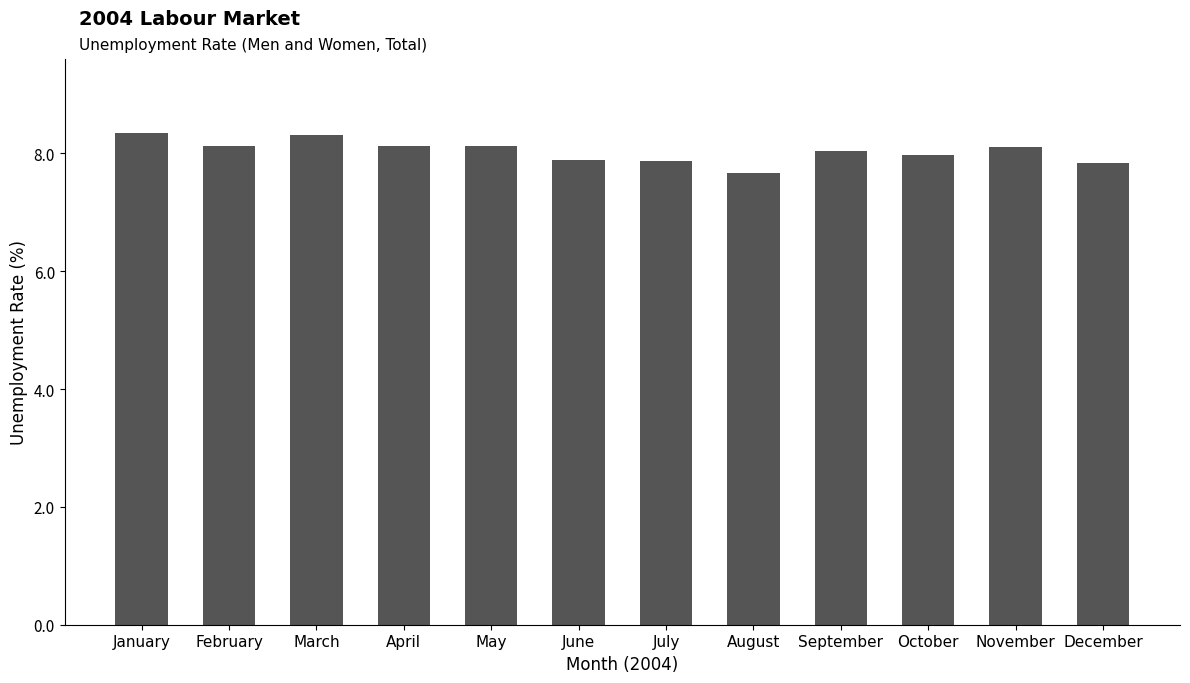

What value does the data have at August?

7.7